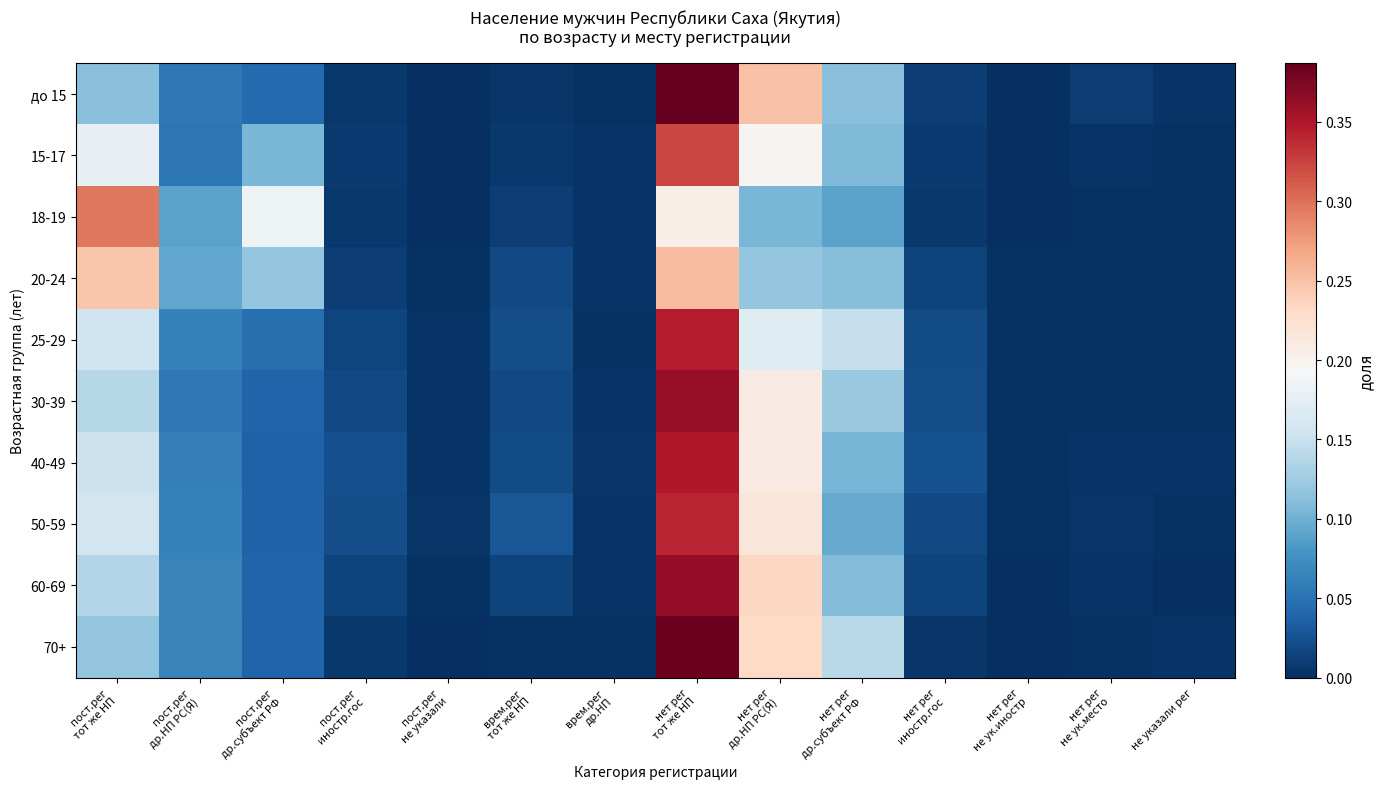

At which category does the chart reach its minimum across all series?

нет рег
не ук.иностр